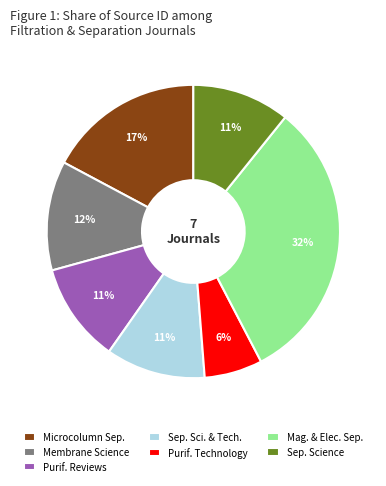

To the nearest percent, what percentage of the pie is Sep. Sci. & Tech.?

11%